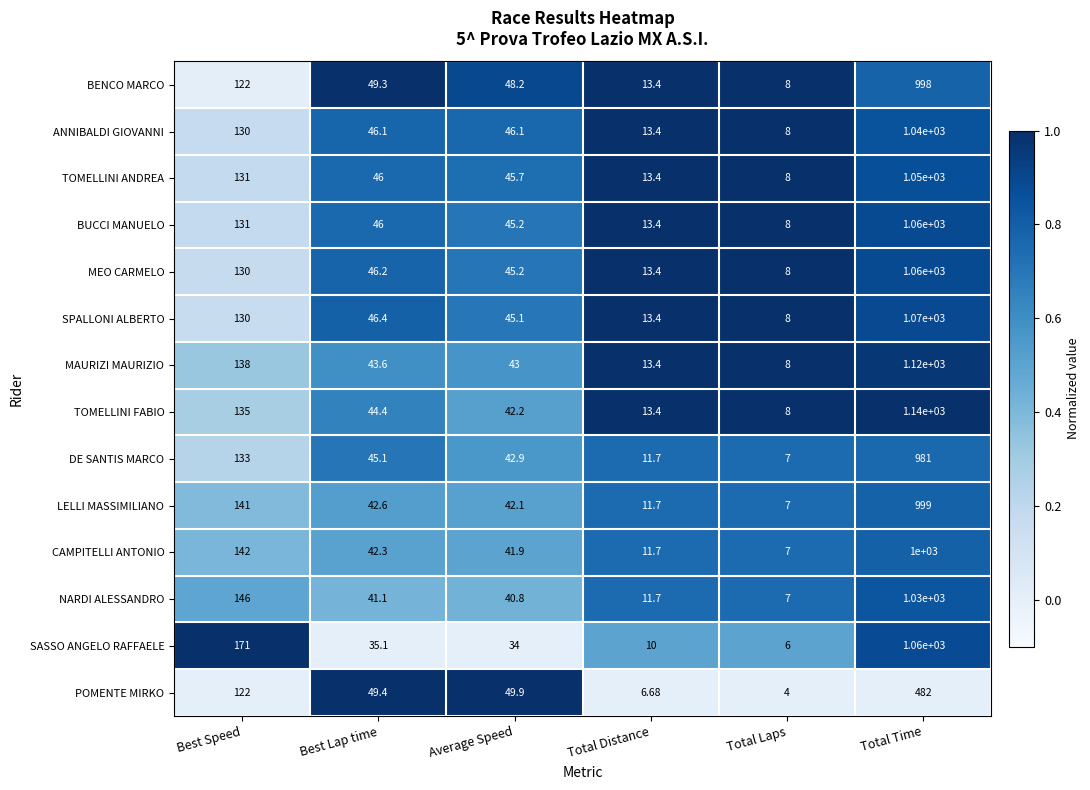

Which label corresponds to the smallest value in the chart?

Total Laps